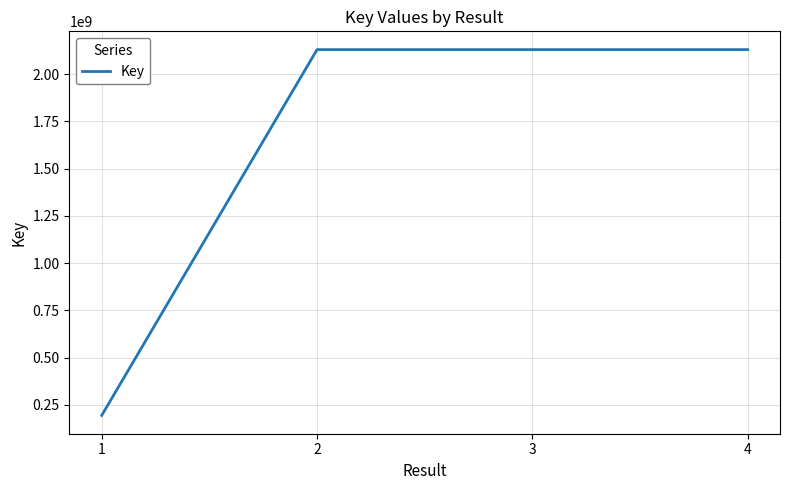

What is the maximum value shown in the chart?

2130401281